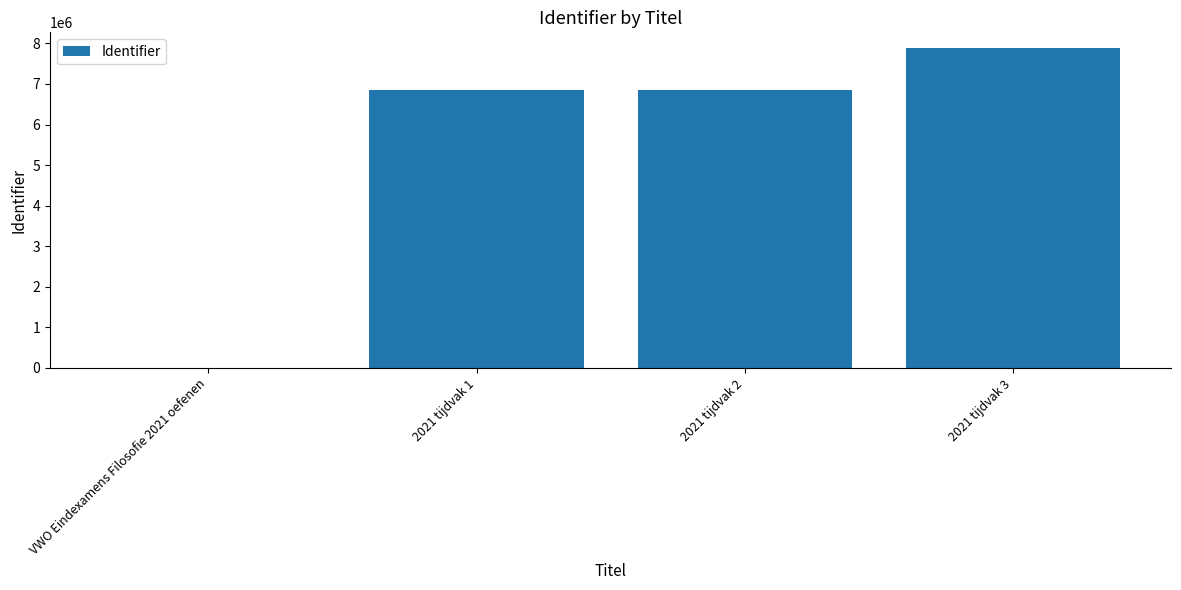

What is the change in value from VWO Eindexamens Filosofie 2021 oefenen to 2021 tijdvak 1?

+6848073